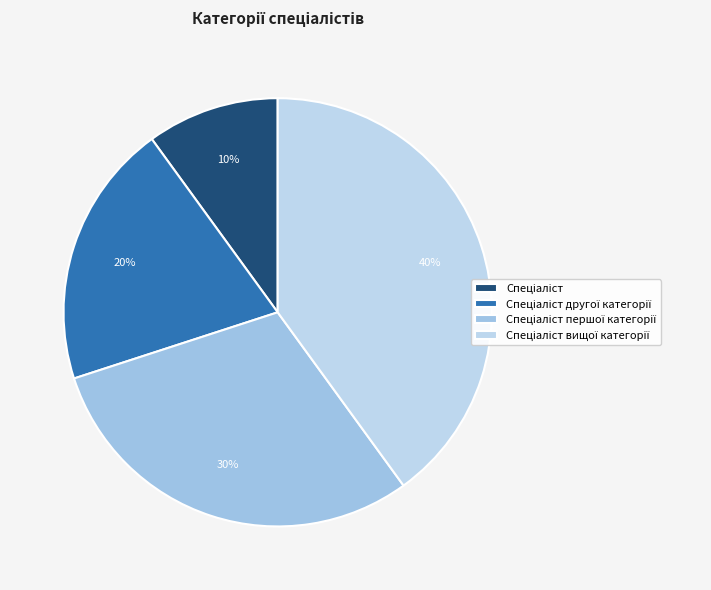

Is it true that Спеціаліст першої категорії is 40% of the pie?

False